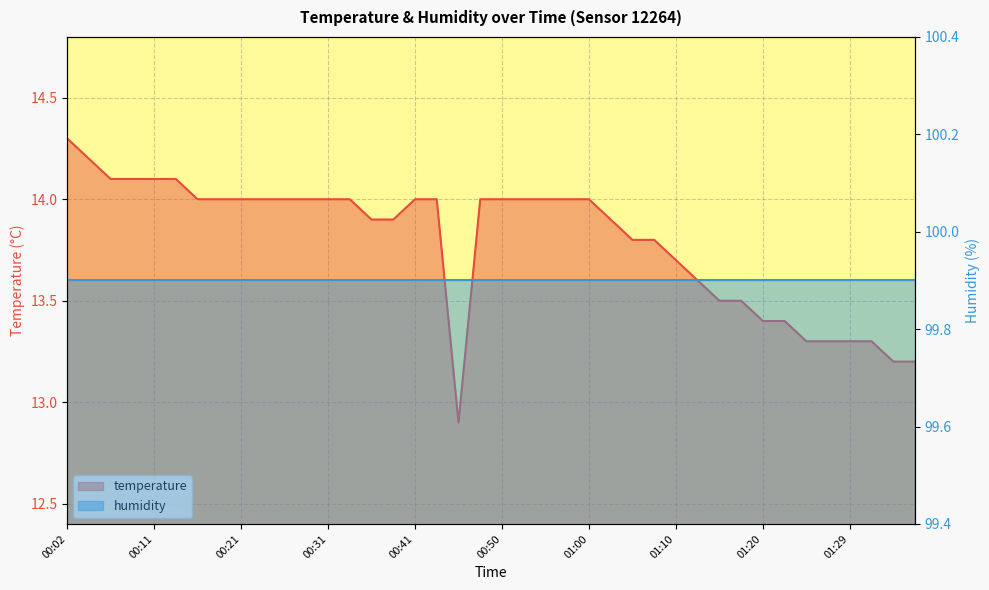

At which category does the data reach its first local valley?

00:45